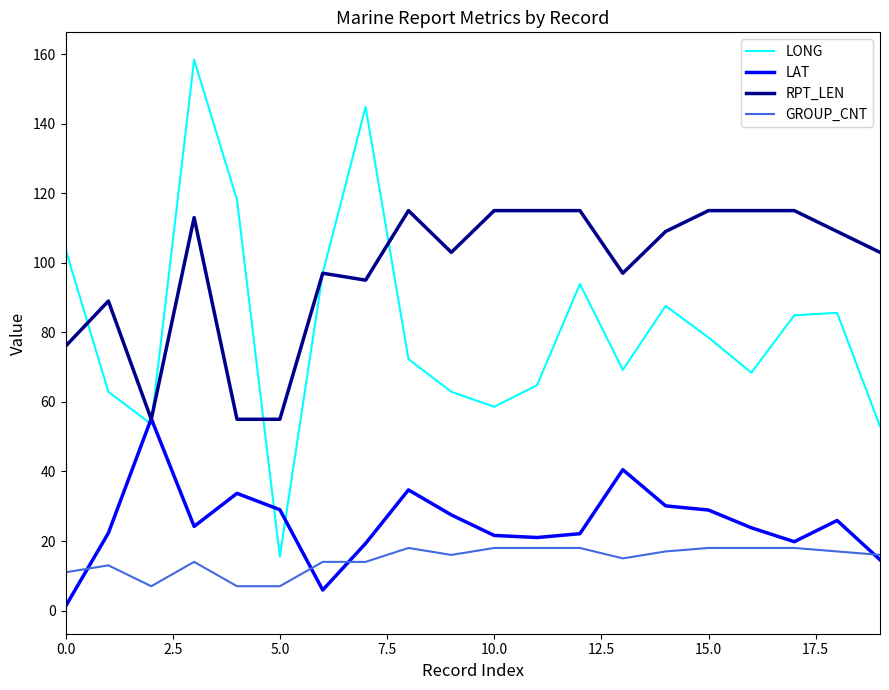

True or false: RPT_LEN and GROUP_CNT intersect in this chart.

False